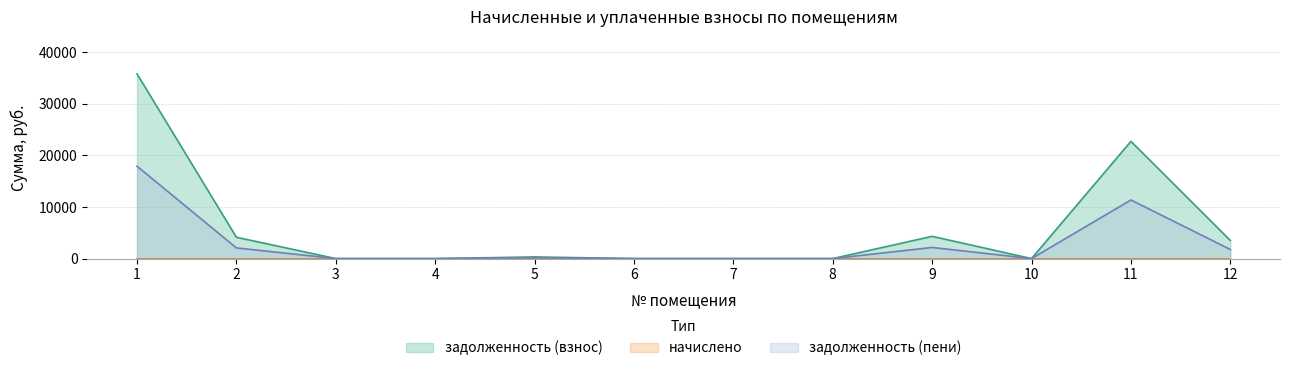

Which series has the largest total across all categories?

задолженность (взнос)